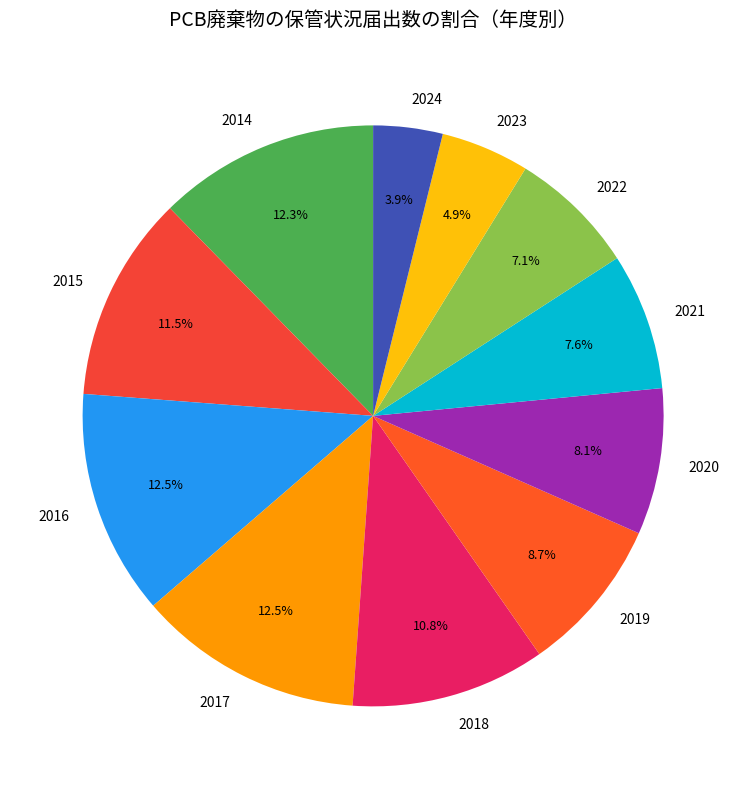

What is the total percentage of 2024 and 2017?

16.4%